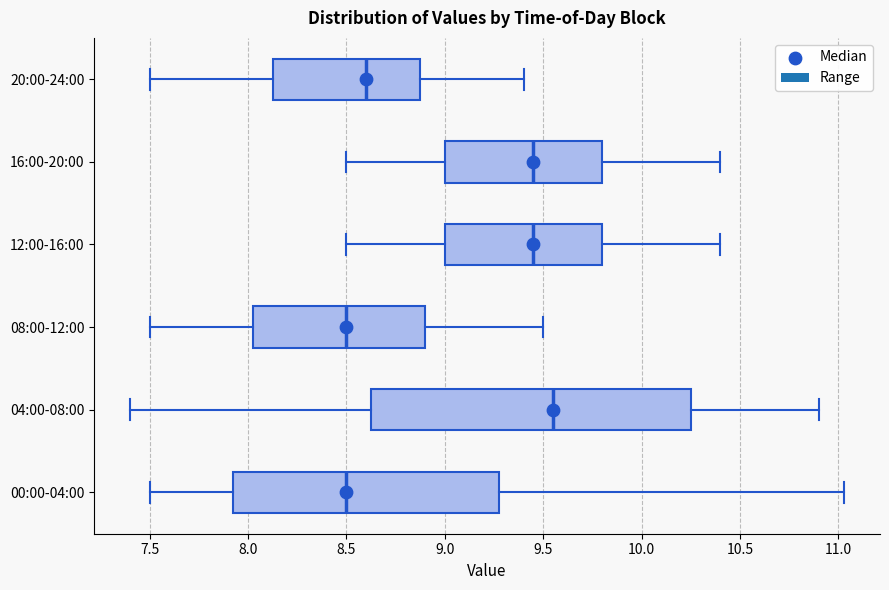

Reading bottom to top, read every box against the x-axis: the position of its median line, the range the box covers, and the ends of its whiskers. The values are not printed on the chart, so give them approximately, as read against the axis.

00:00-04:00: median 8.50, box 7.95 to 9.30, whiskers 7.50 to 11.05
04:00-08:00: median 9.55, box 8.65 to 10.25, whiskers 7.40 to 10.90
08:00-12:00: median 8.50, box 8.05 to 8.90, whiskers 7.50 to 9.50
12:00-16:00: median 9.45, box 9.00 to 9.80, whiskers 8.50 to 10.40
16:00-20:00: median 9.45, box 9.00 to 9.80, whiskers 8.50 to 10.40
20:00-24:00: median 8.60, box 8.15 to 8.90, whiskers 7.50 to 9.40